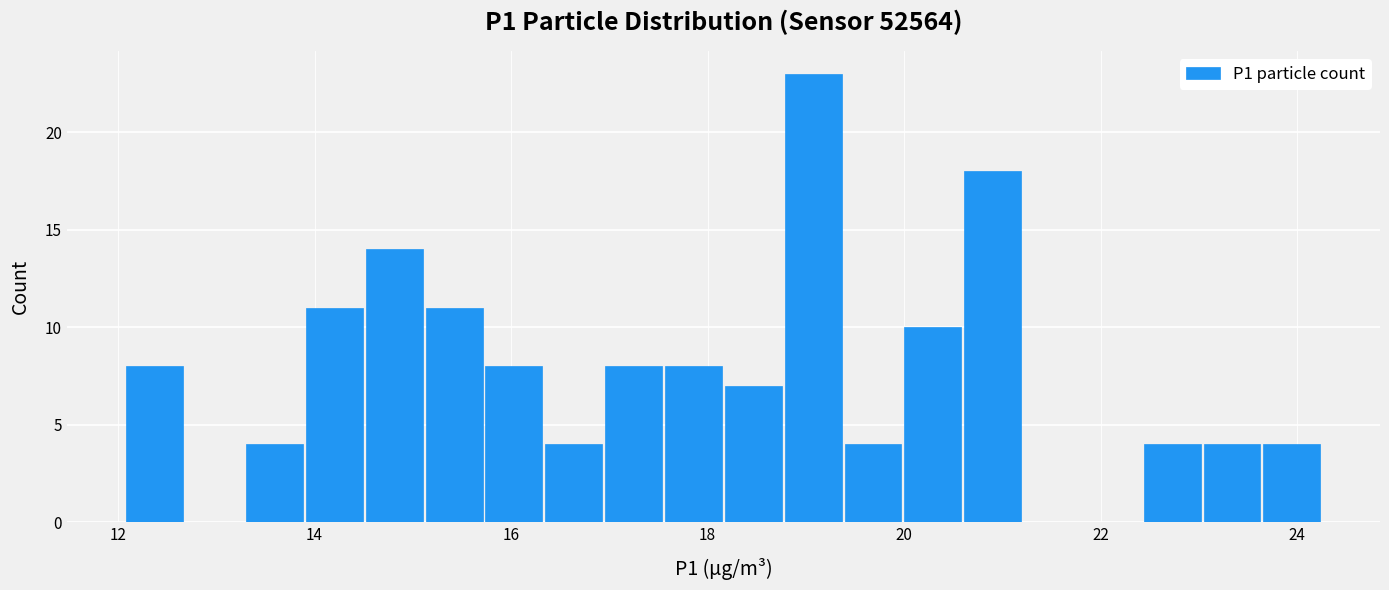

Around what value on the x-axis is the tallest bar? Give the approximate position of its centre, as read against the axis.

19.0